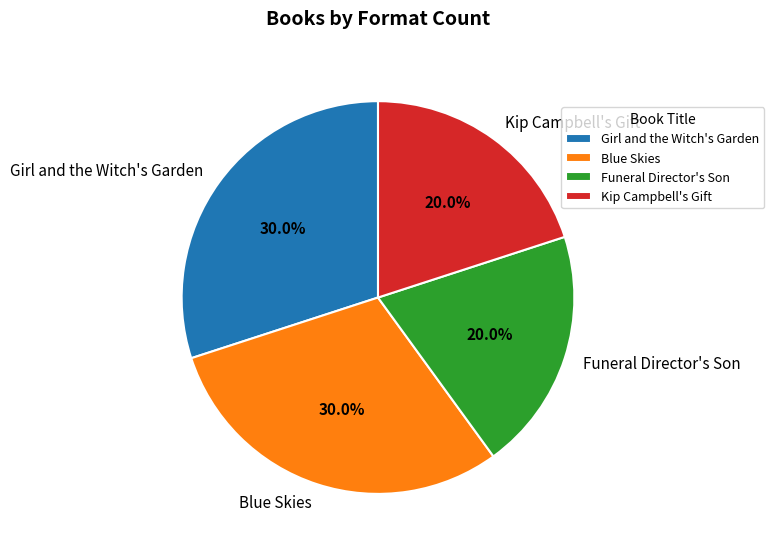

Which has a higher value, Kip Campbell's Gift or Girl and the Witch's Garden?

Girl and the Witch's Garden